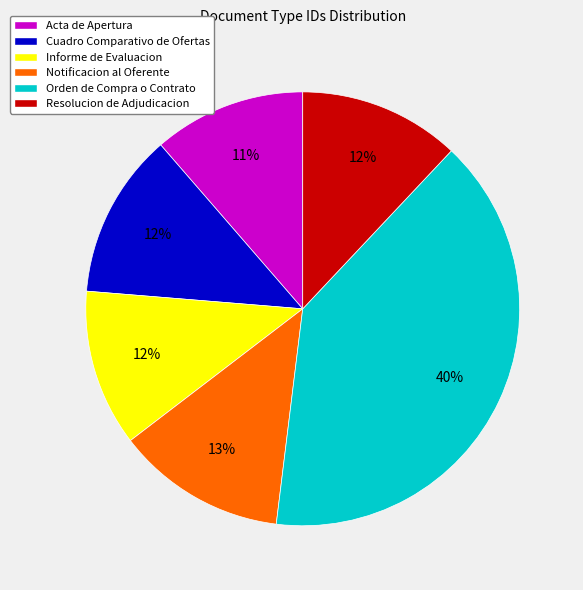

The Resolucion de Adjudicacion slice represents 1% of the pie. True or false?

False